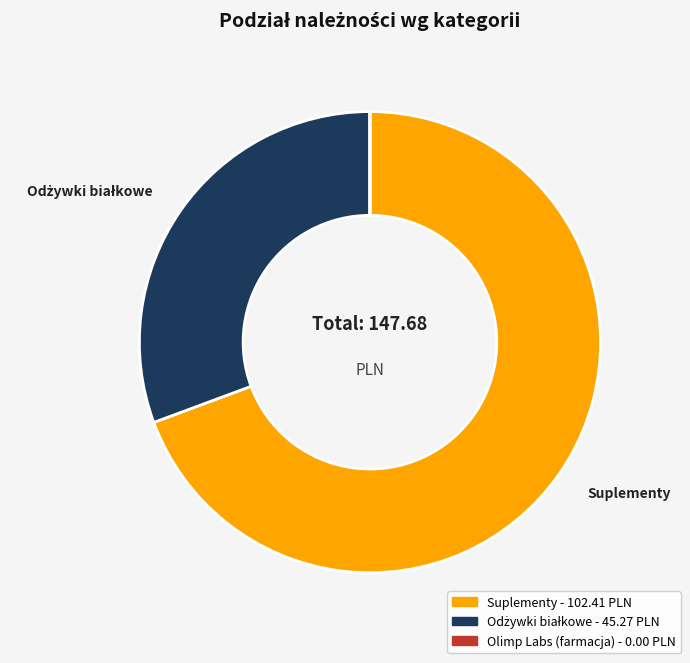

Which slice represents more than half of the pie?

Suplementy